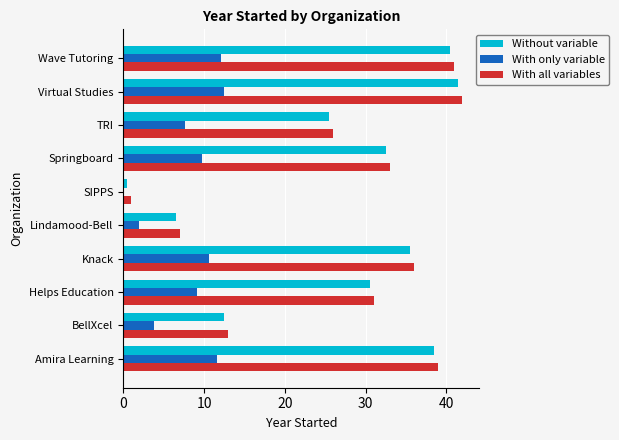

What is the average value of the With only variable series?

7.9